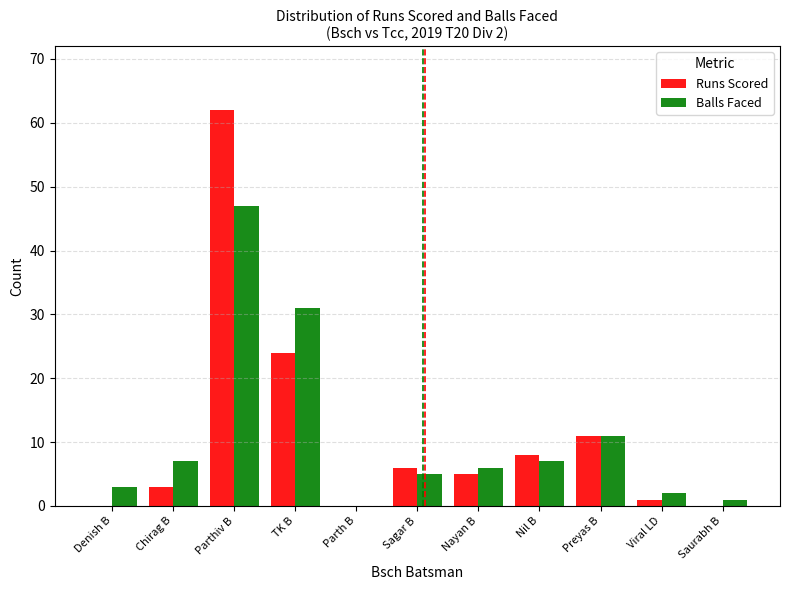

Reading left to right, list all the values displayed in this chart.

Runs Scored: 0	3	62	24	0	6	5	8	11	1	0
Balls Faced: 3	7	47	31	0	5	6	7	11	2	1